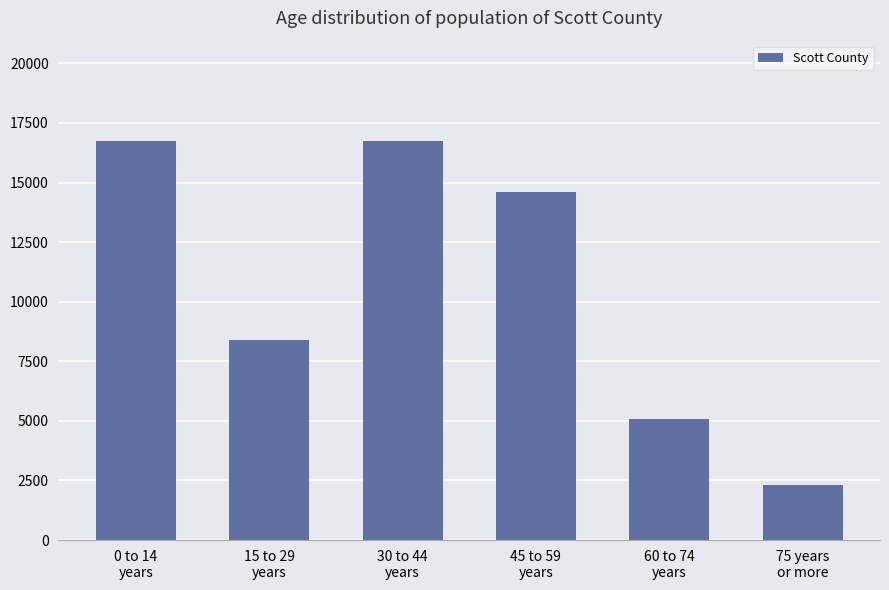

What is the value of the 1st bar from the left?

16763